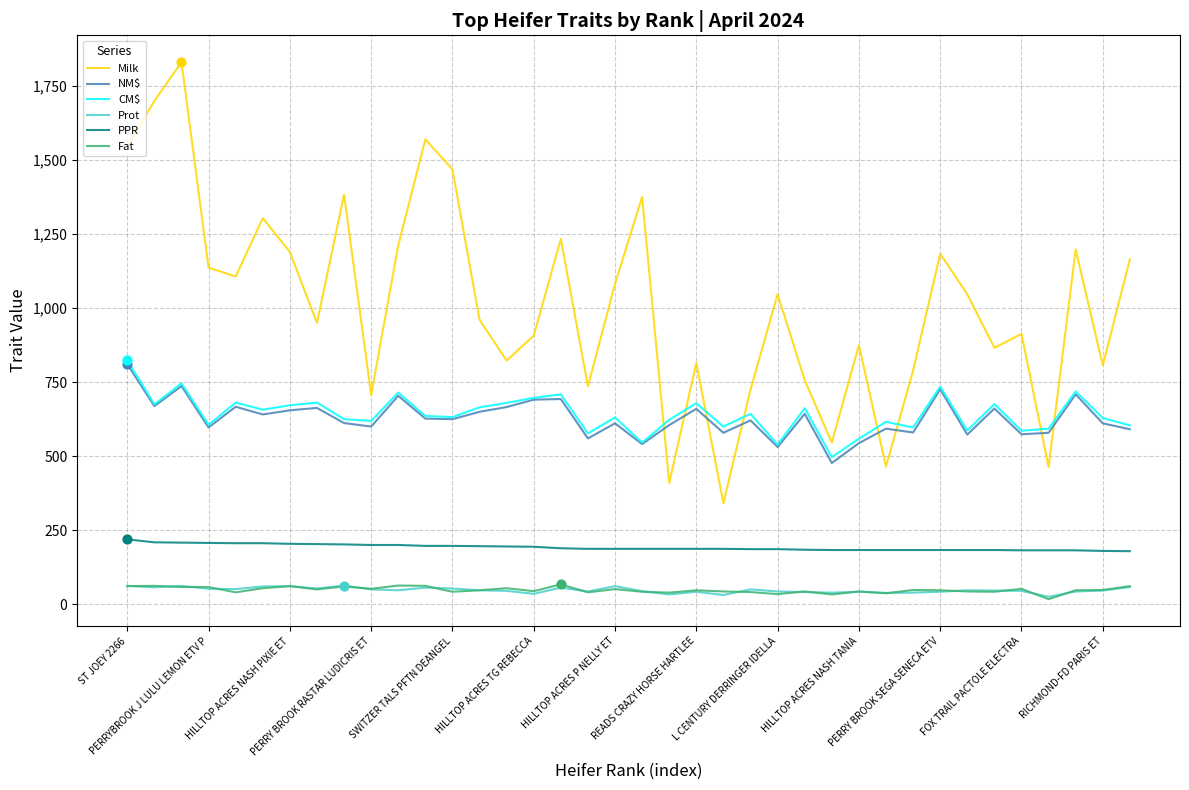

Which series has the largest range (max minus min)?

Milk